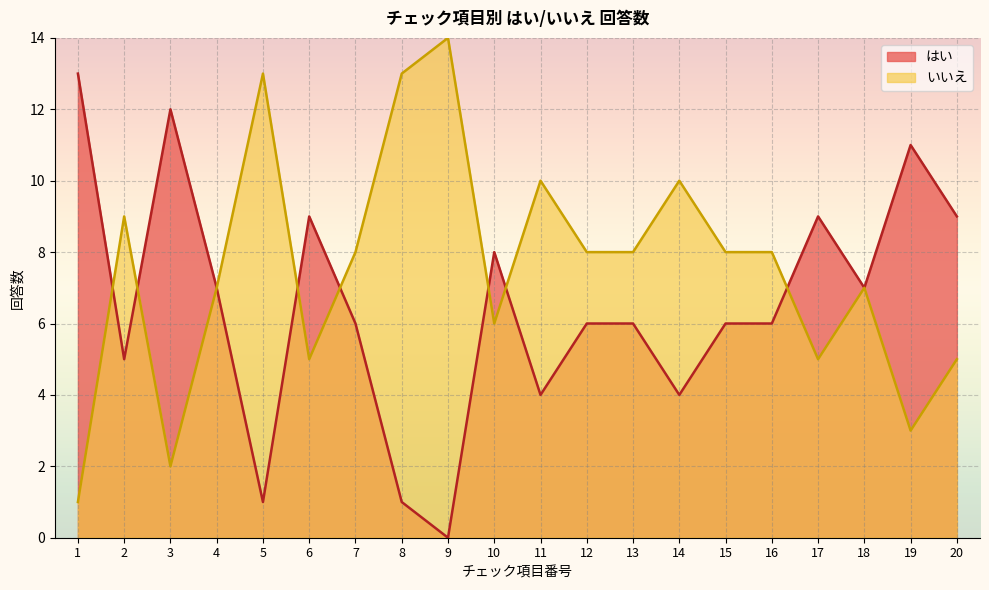

In はい, how many points are higher than both neighbors (excluding endpoints)?

5